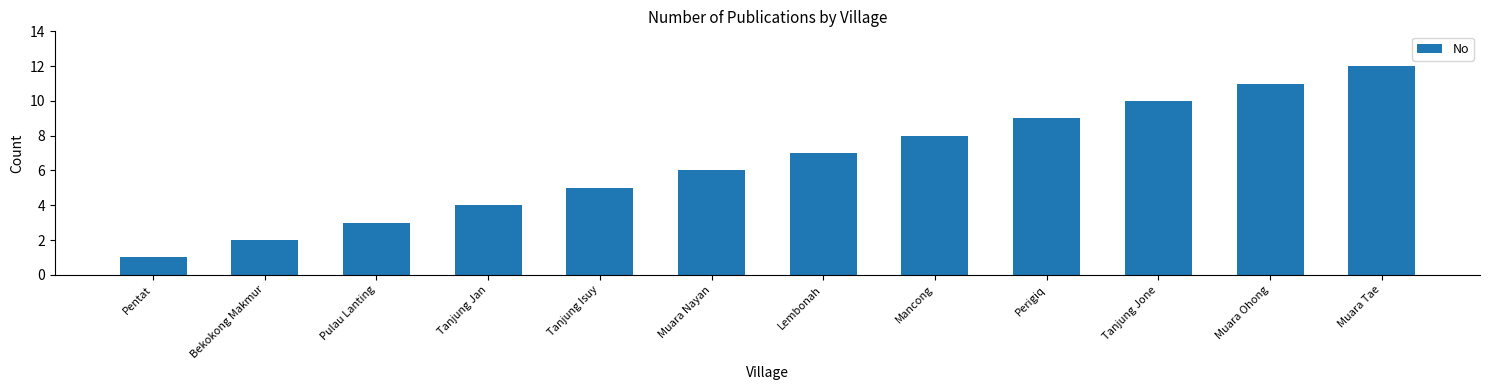

How many data points are less than 7?

6